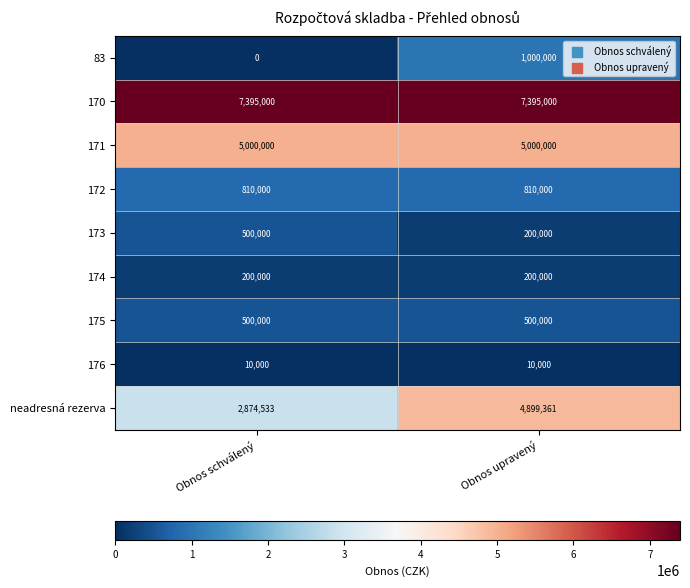

What is the average value of the 175 series?

500000